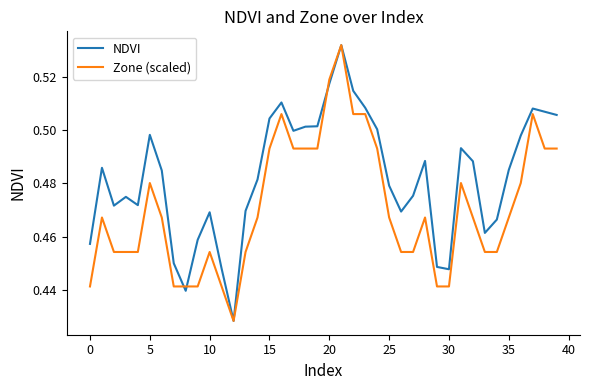

Which series has the largest total across all categories?

NDVI